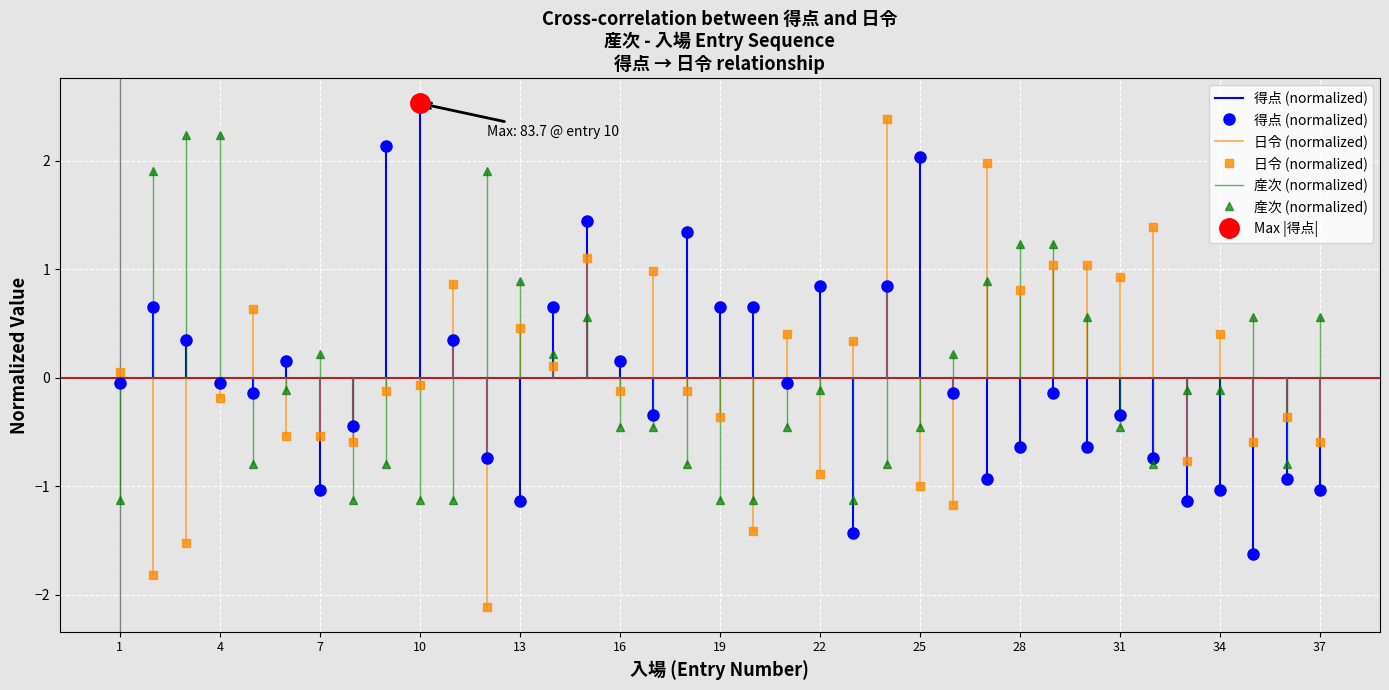

Which has a higher value, 1 or 1?

1